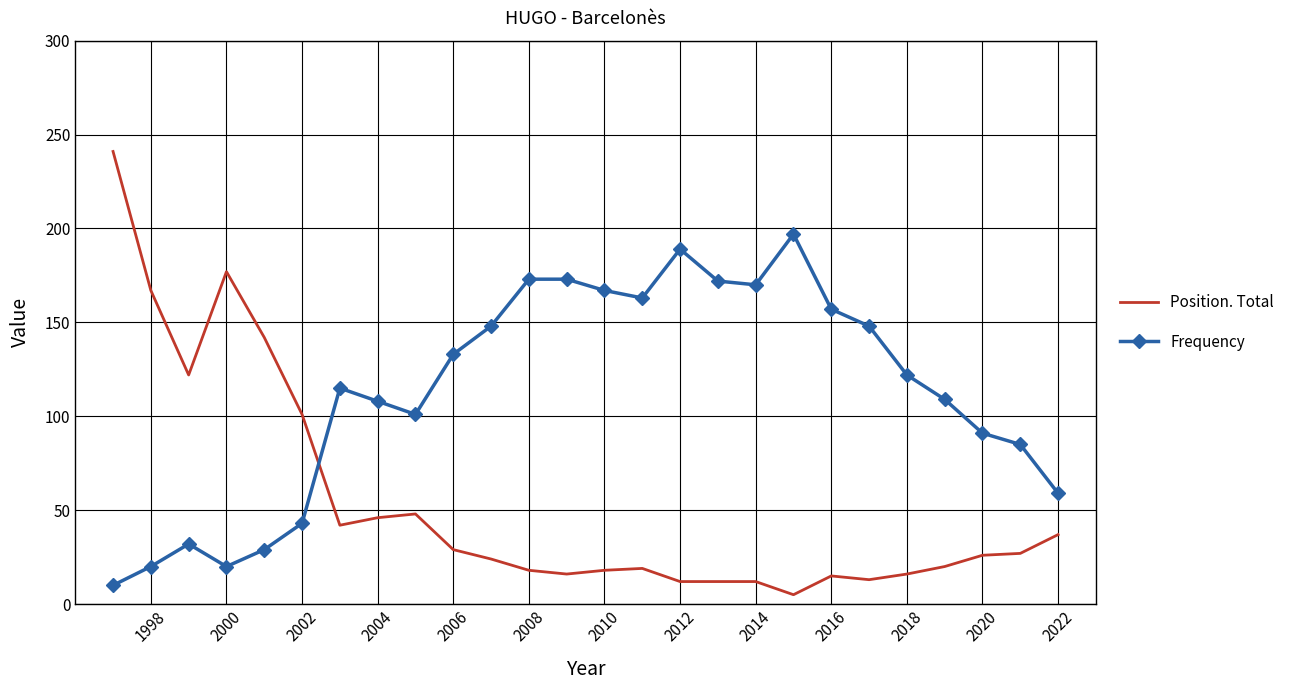

What is the total value across all series at 2022?

96